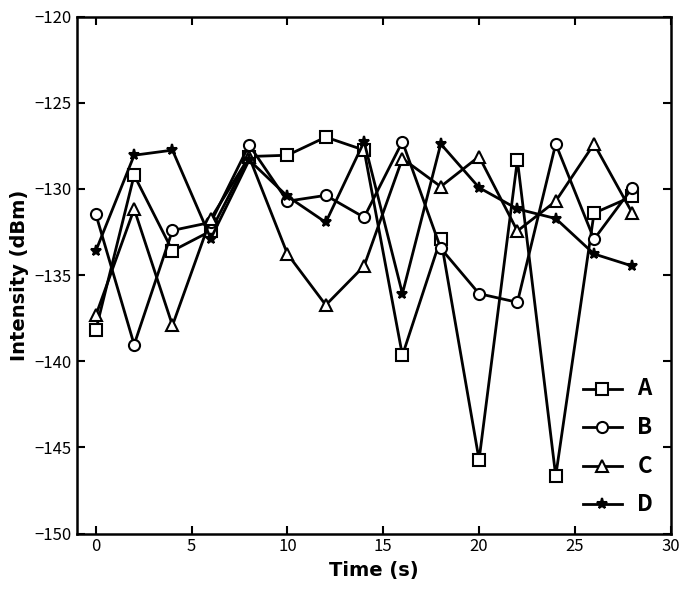

What is the difference between the second highest and second lowest values in the D series?

7.1